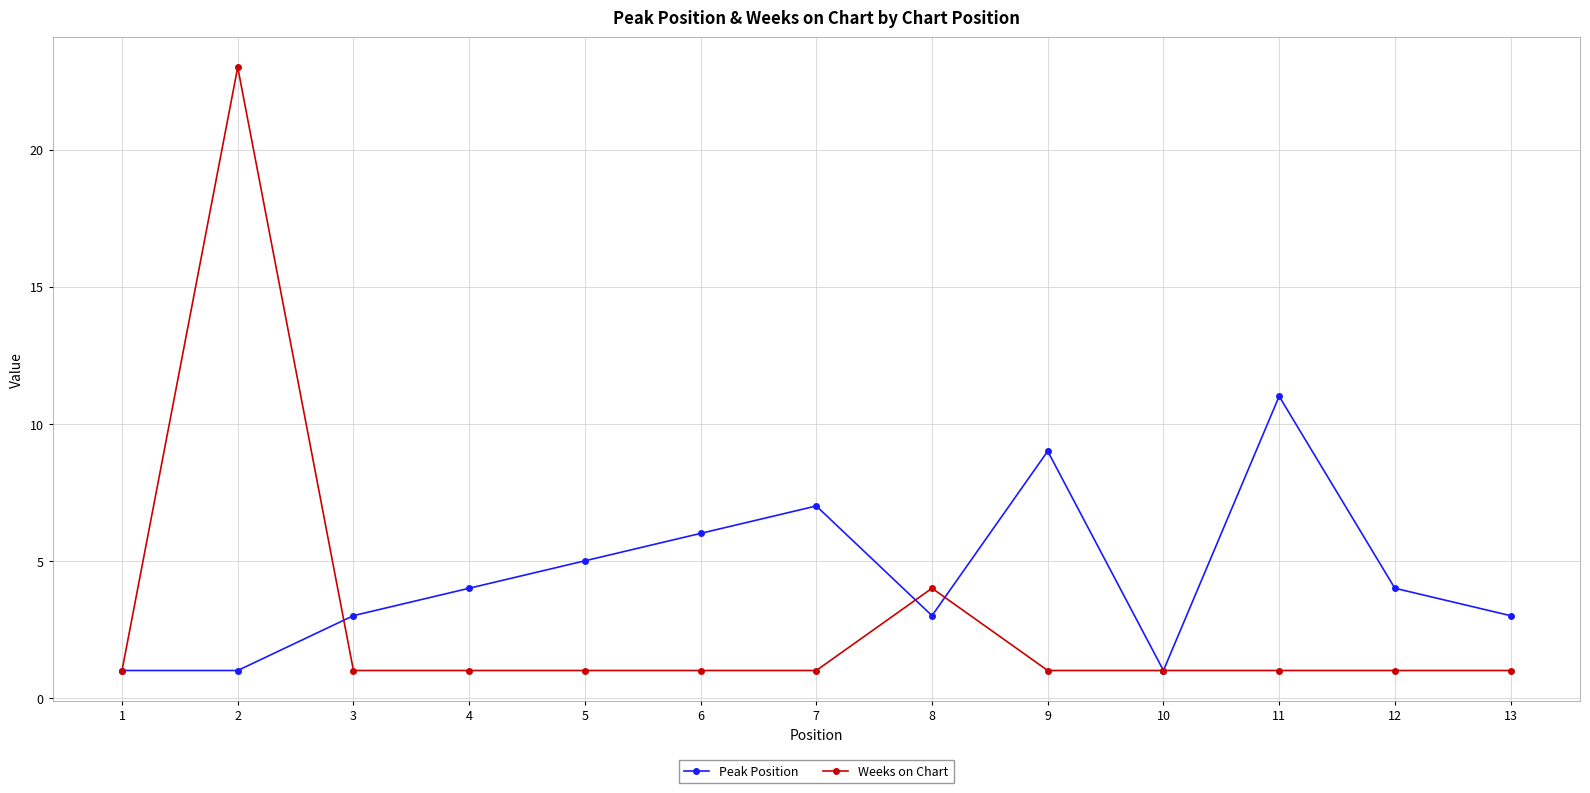

What is the difference between the highest and lowest values at 7?

6